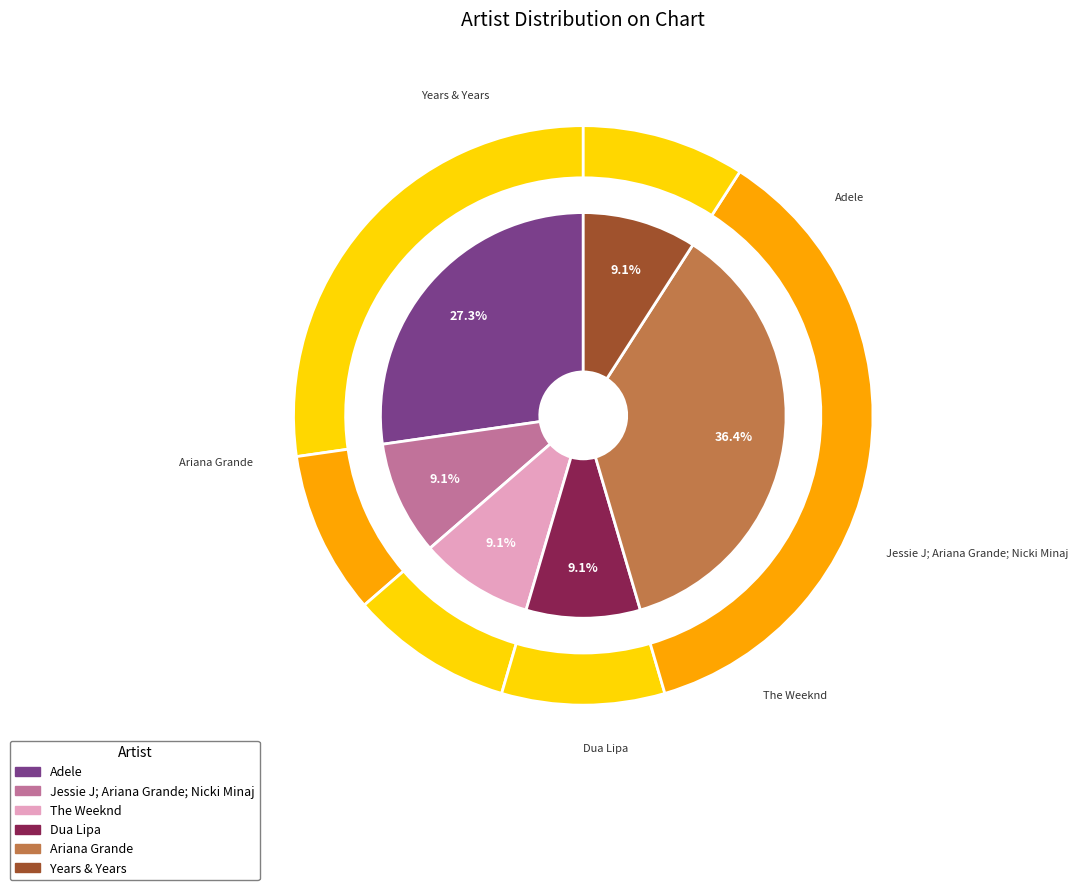

How many segments does this pie chart have?

6